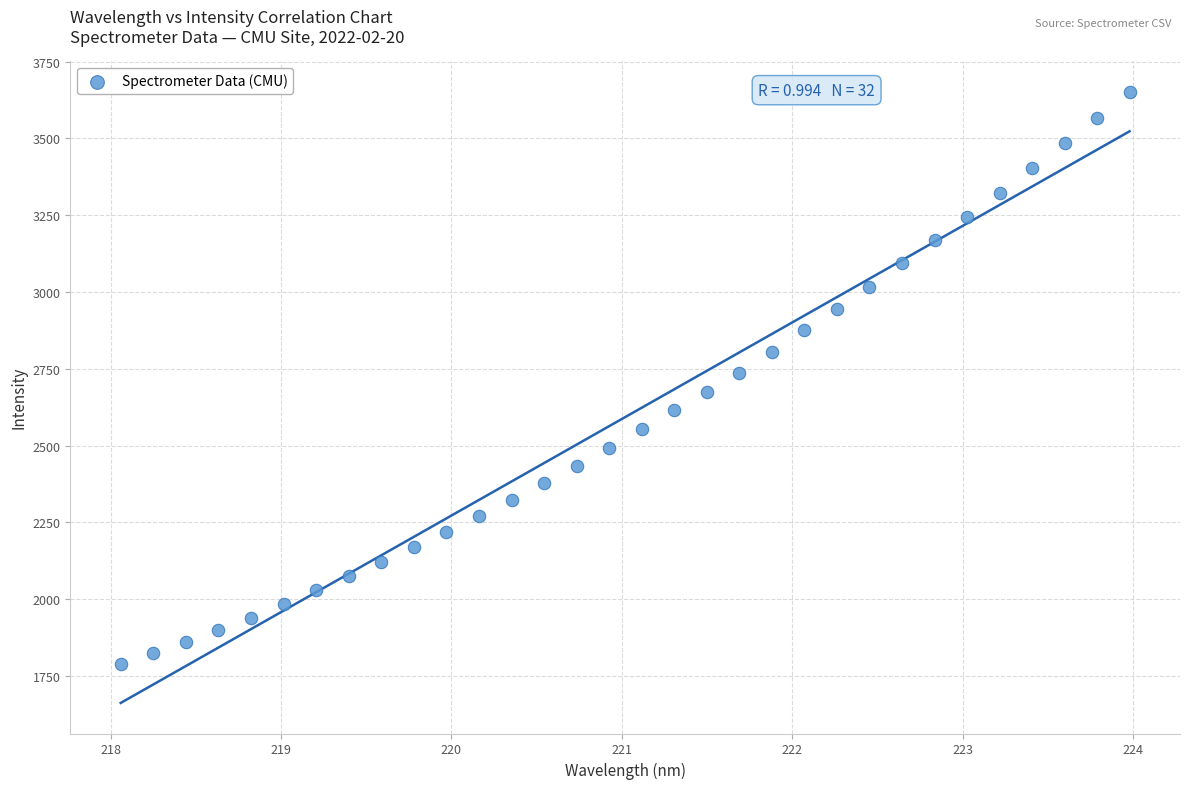

What is the range of X values (max minus min)?

5.9